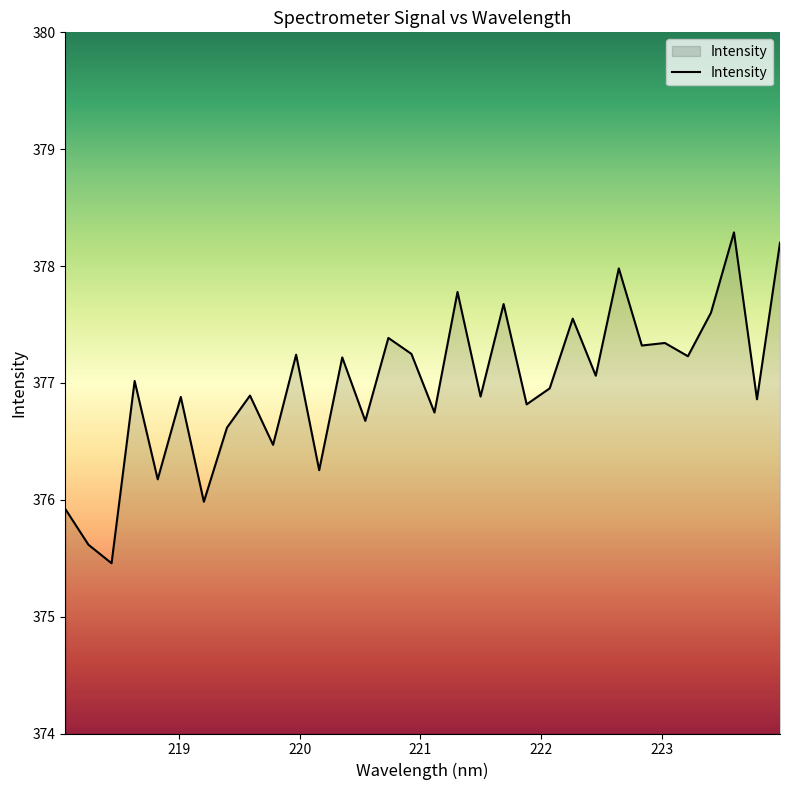

What is the sum of all values?

12063.3